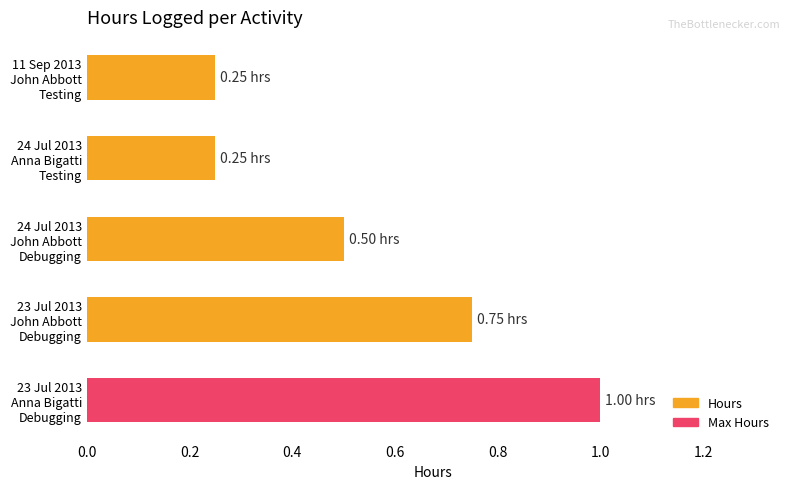

What is the sum of all values?

2.8